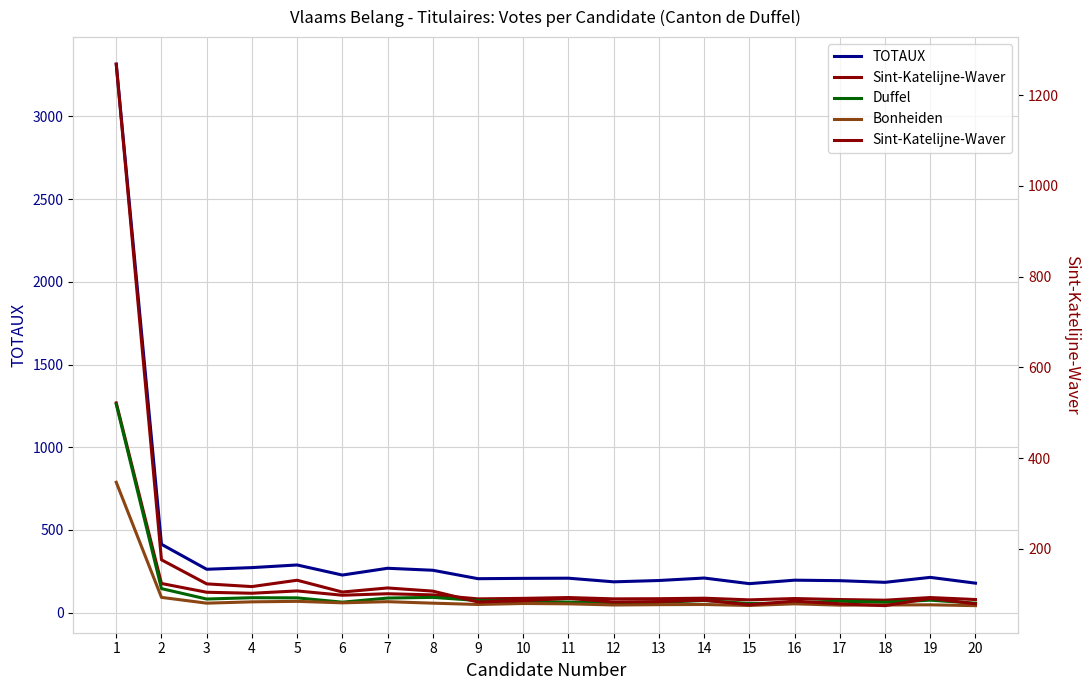

Reading left to right, extract all data points from this chart.

TOTAUX: 3316	413	262	272	288	227	268	256	205	207	208	186	194	209	175	196	193	183	213	178
Sint-Katelijne-Waver: 1268	176	123	117	131	105	114	107	83	86	91	83	84	87	77	85	79	75	91	79
Duffel: 1260	145	82	90	89	63	88	92	73	66	64	57	62	73	55	58	69	62	75	57
Bonheiden: 788	92	57	65	68	59	66	57	49	55	53	46	48	49	43	53	45	46	47	42